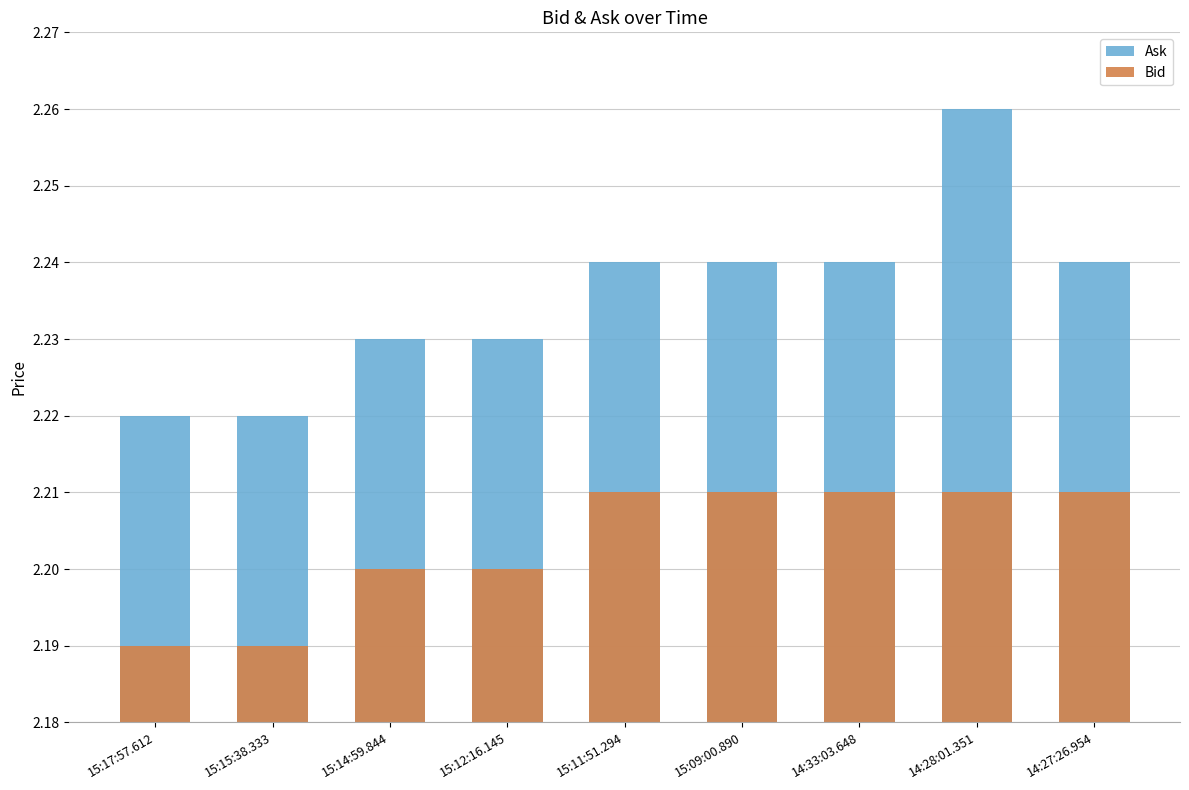

What are all the series names shown in the legend?

Ask, Bid